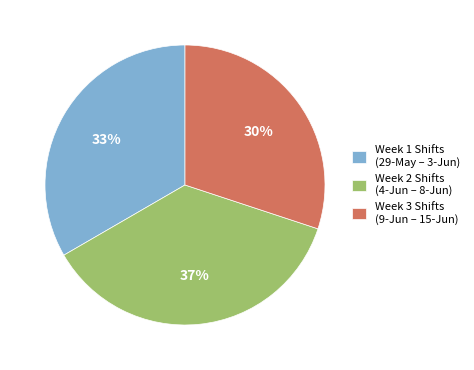

Combined, do Week 3 Shifts (9-Jun – 15-Jun) and Week 1 Shifts (29-May – 3-Jun) account for over 50%?

Yes